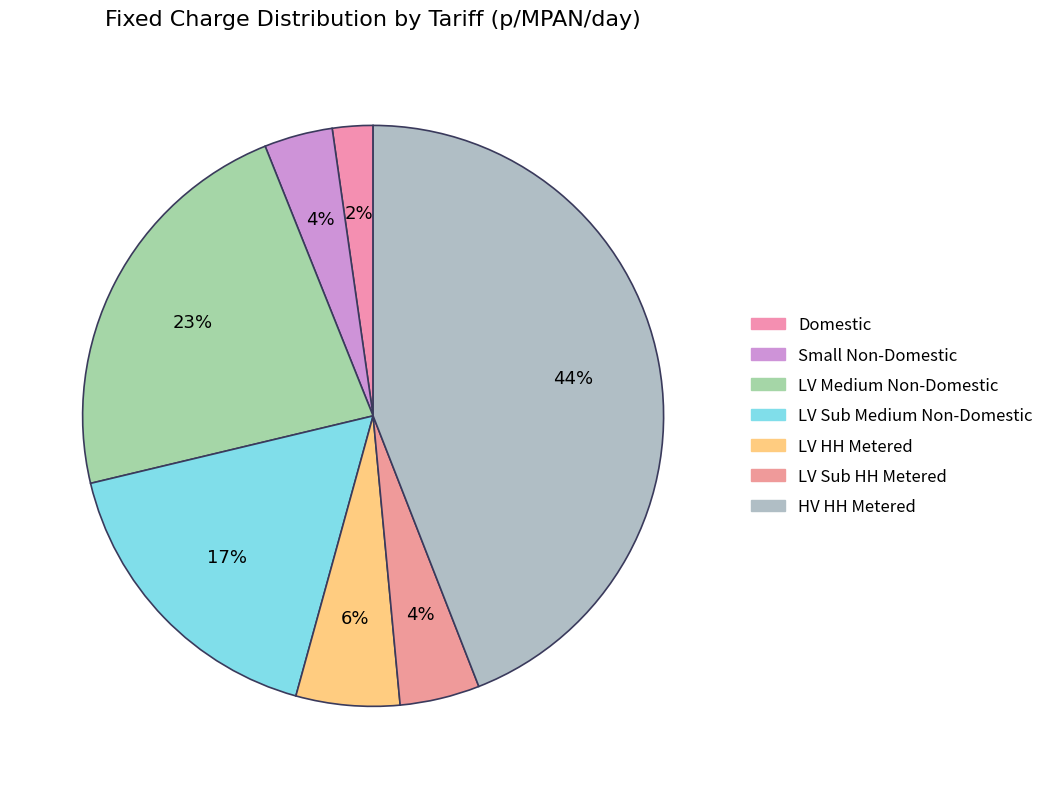

Is LV HH Metered the majority of the pie?

No